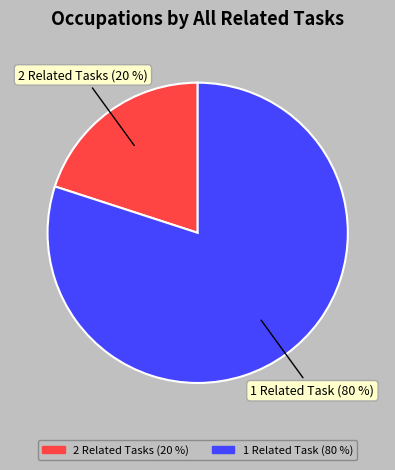

Does any single category account for the majority?

Yes